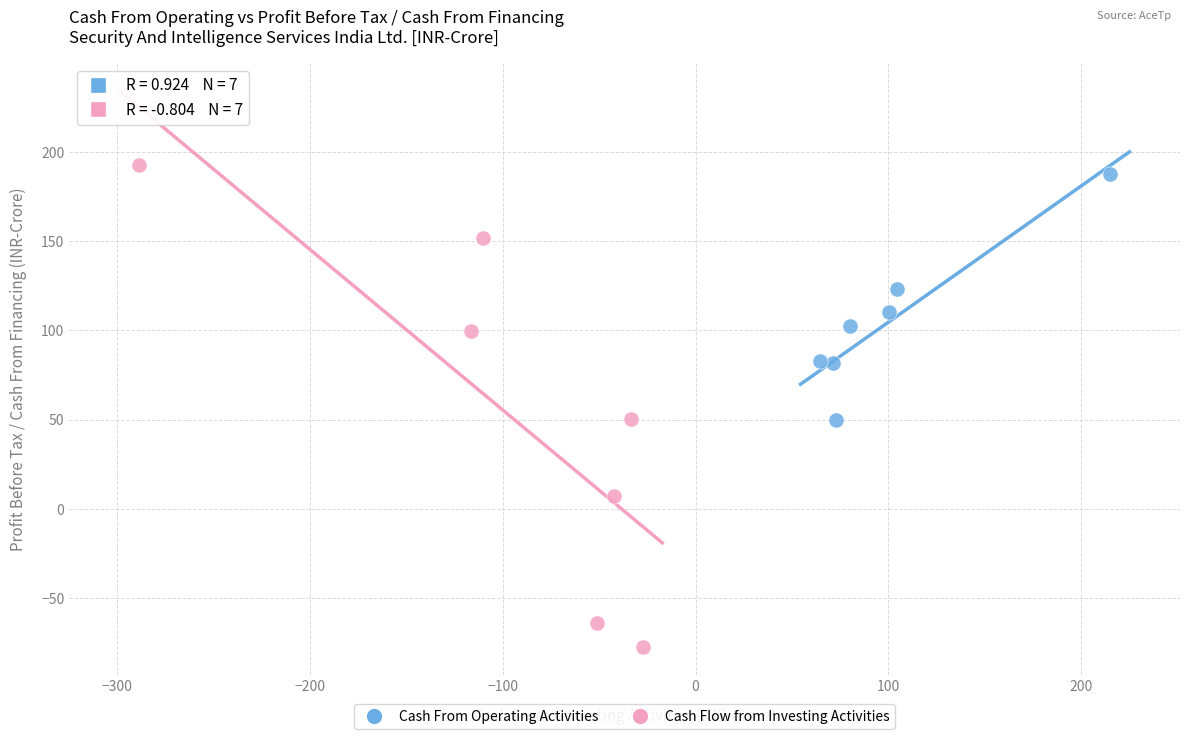

Which series contains the lowest Y value?

Cash Flow from Investing Activities